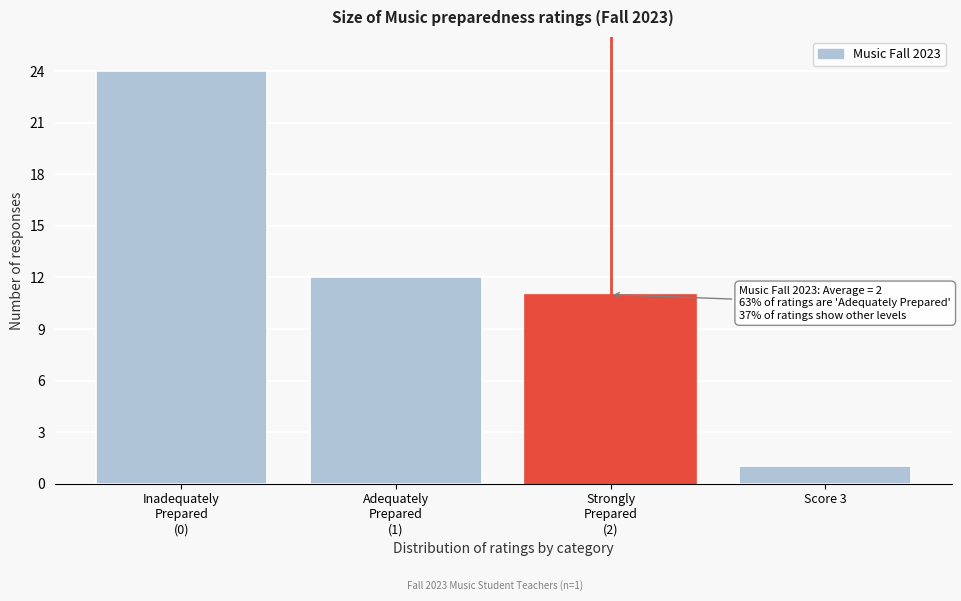

Reading left to right, list all the values displayed in this chart.

24	12	11	1